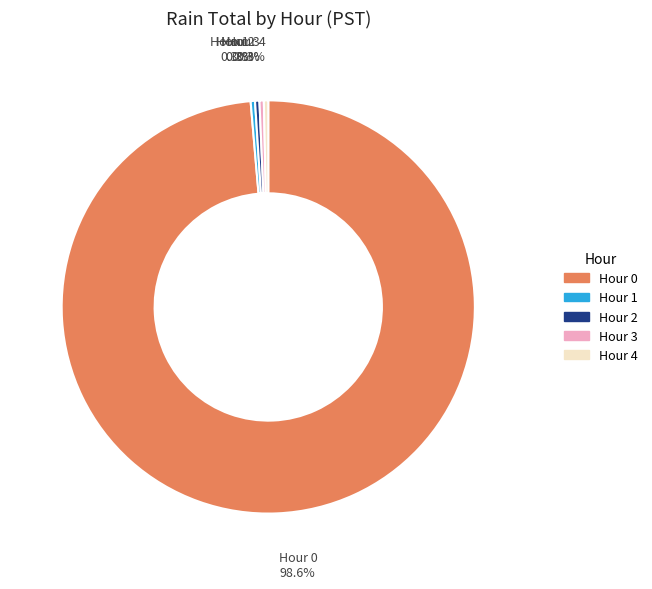

Is there a majority slice in this chart?

Yes